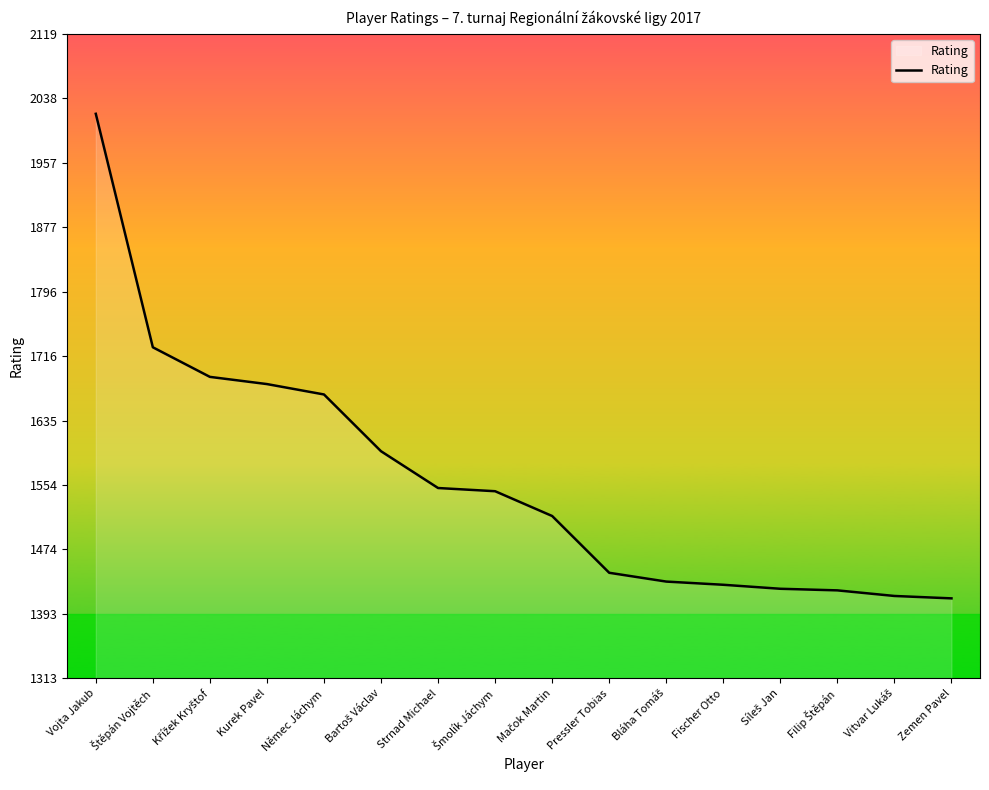

How many distinct data groups are displayed?

1